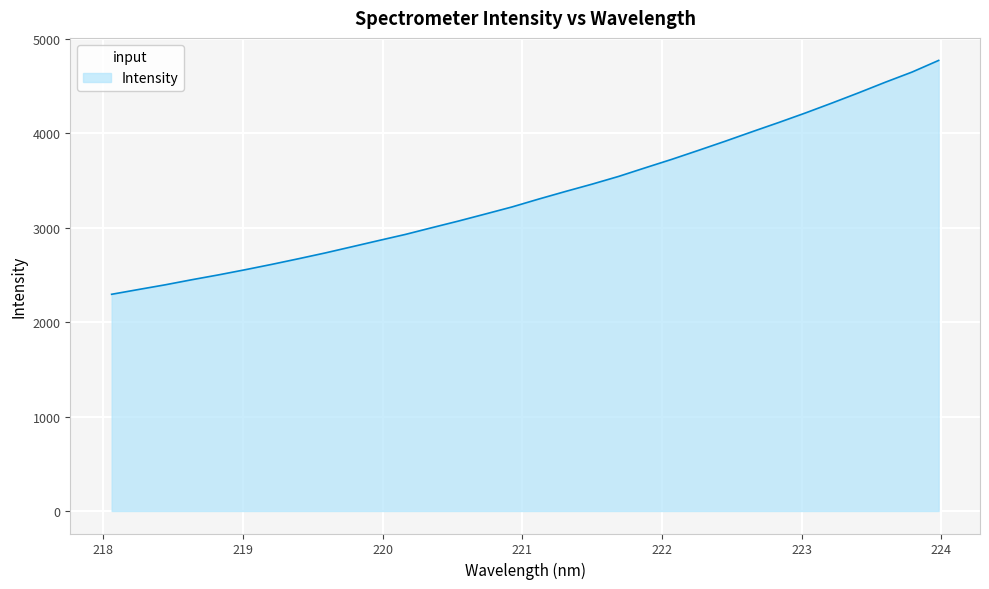

What is the difference between the maximum and minimum values?

2476.5